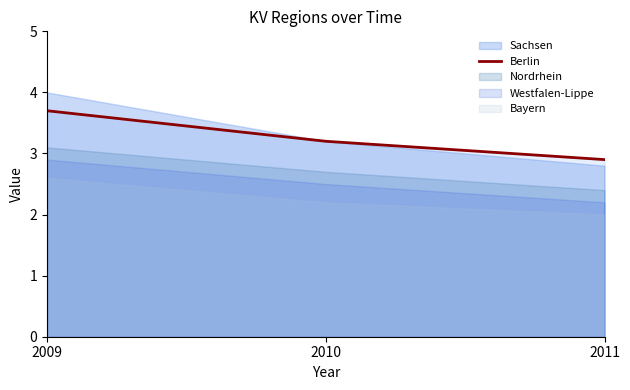

List the labels in order of value, smallest first.

2011, 2010, 2009